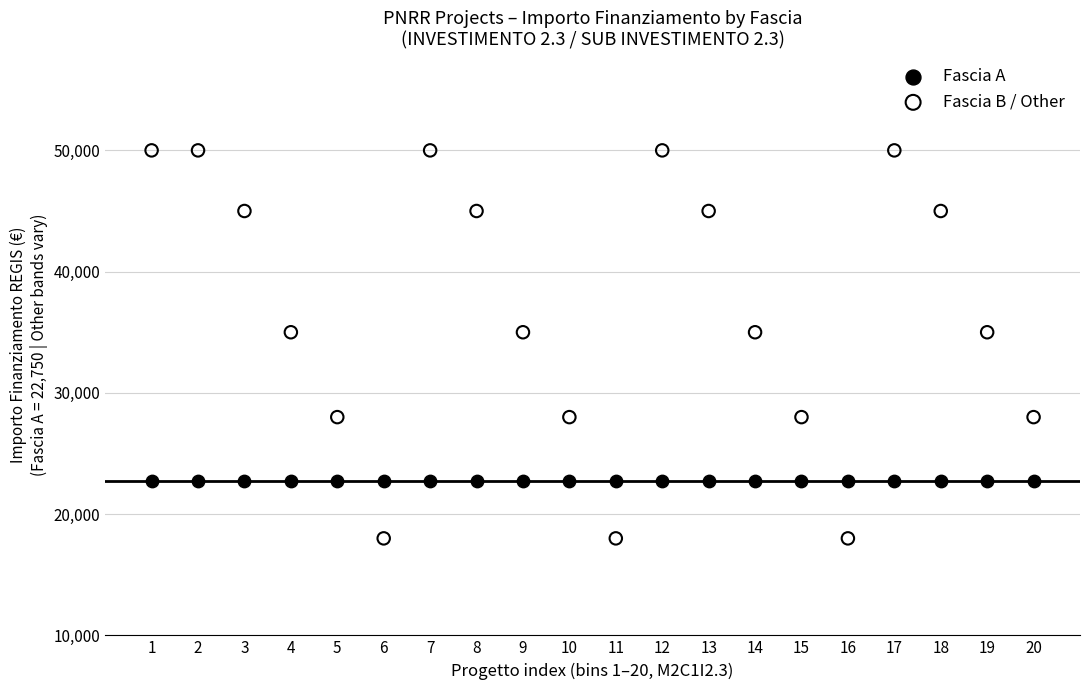

Which series contains the highest Y value?

Fascia B / Other